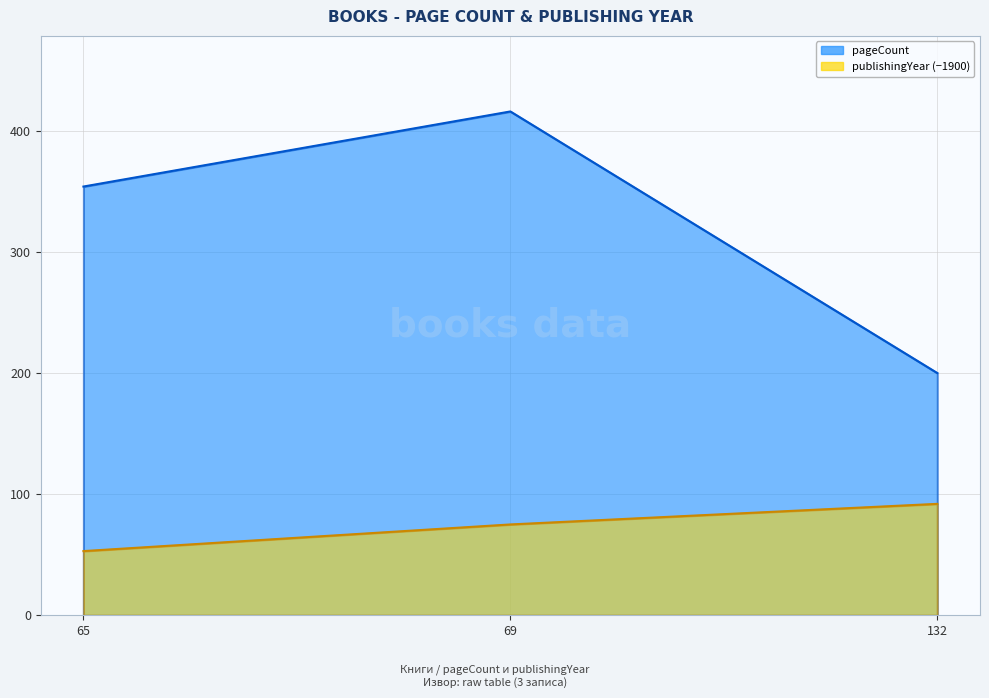

The value of pageCount at 69 is 416. True or false?

True